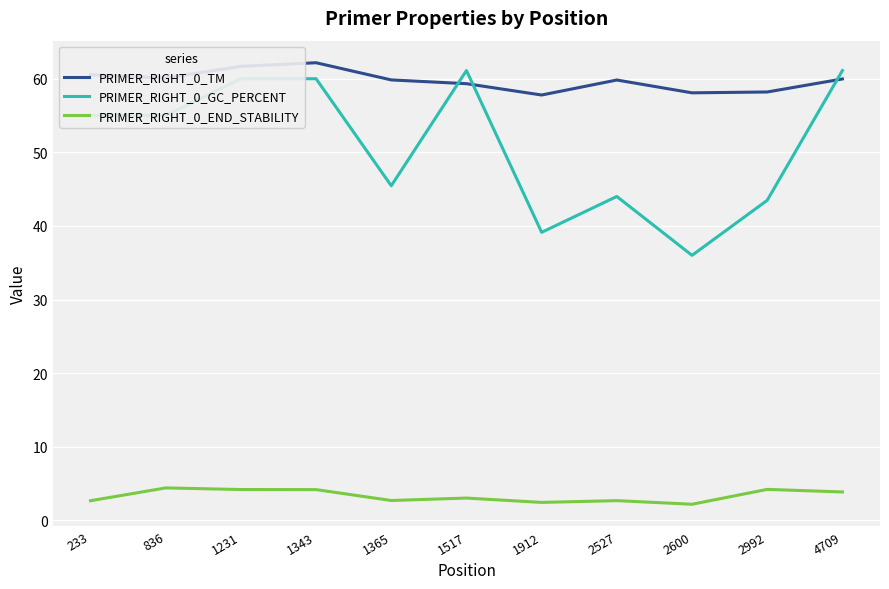

The value of PRIMER_RIGHT_0_END_STABILITY at 2992 is 4.2. True or false?

True